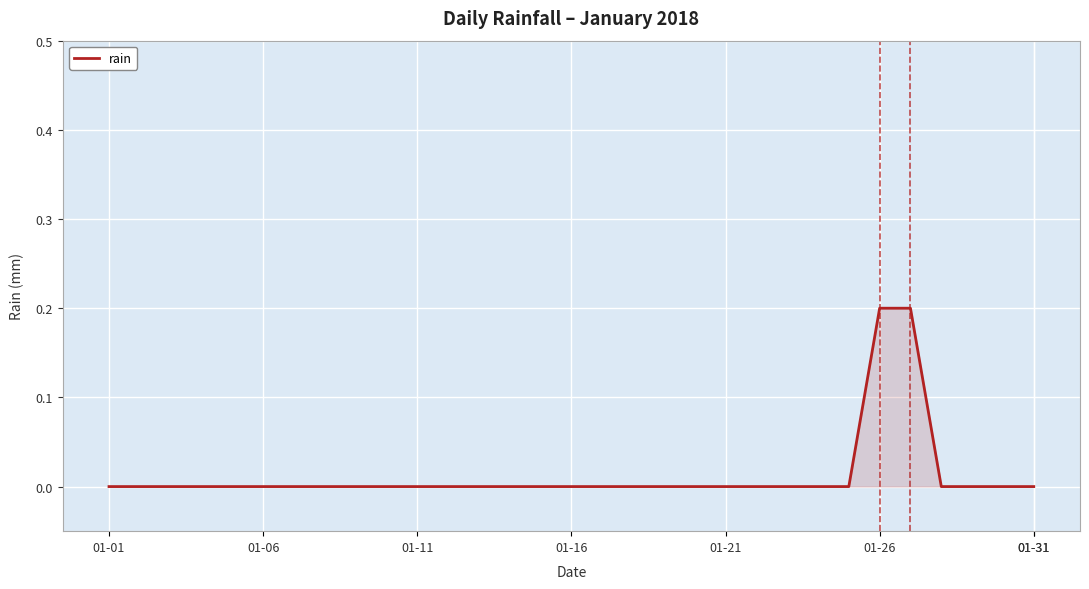

How many categories are shown in the chart?

31